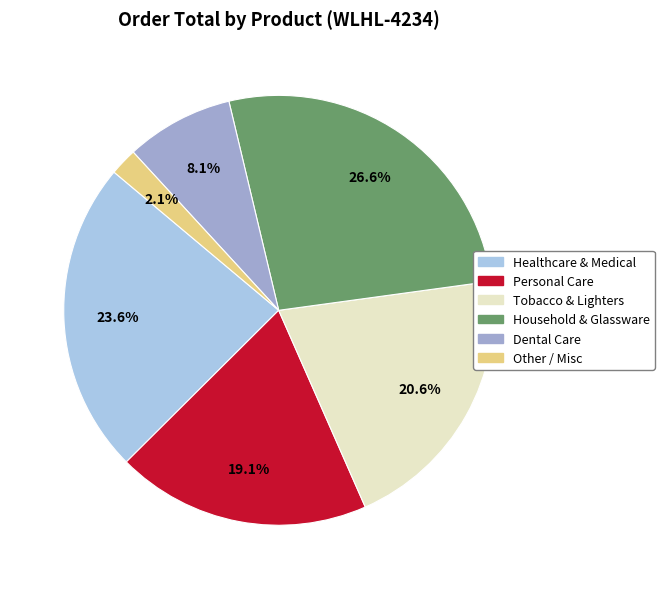

Is there any slice that represents more than half of the pie?

No